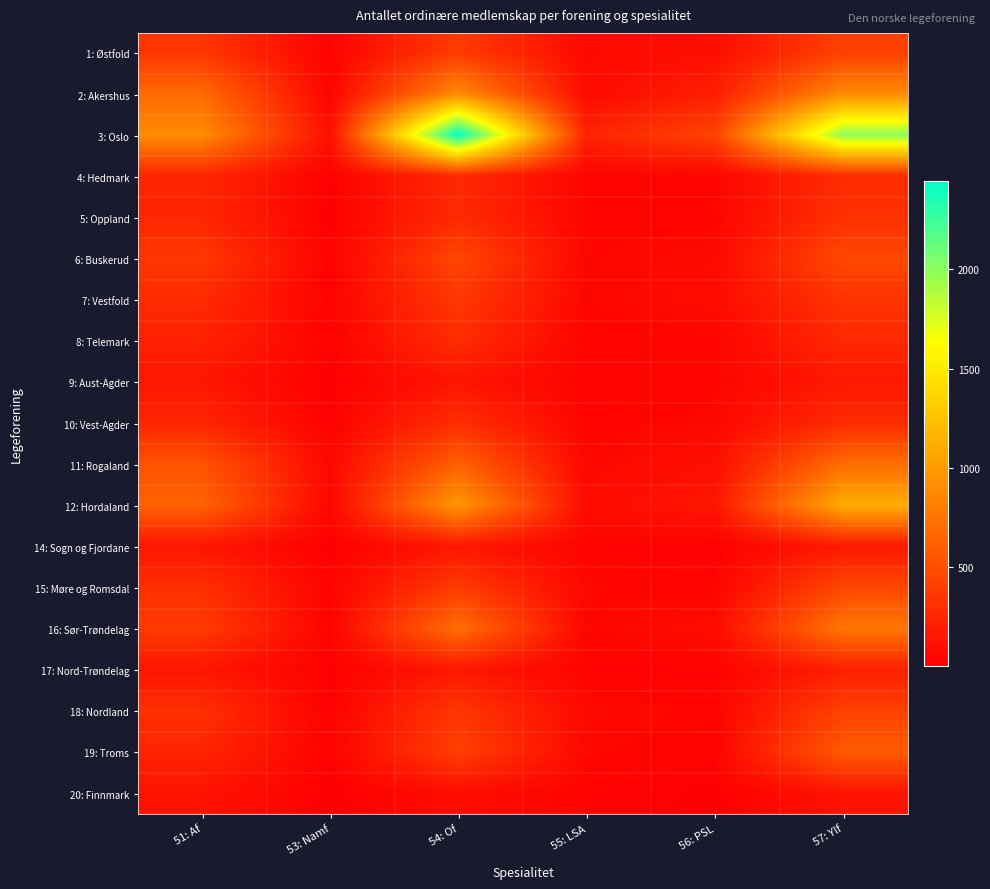

What is the spread (max minus min) of values at 54: Of?

2363